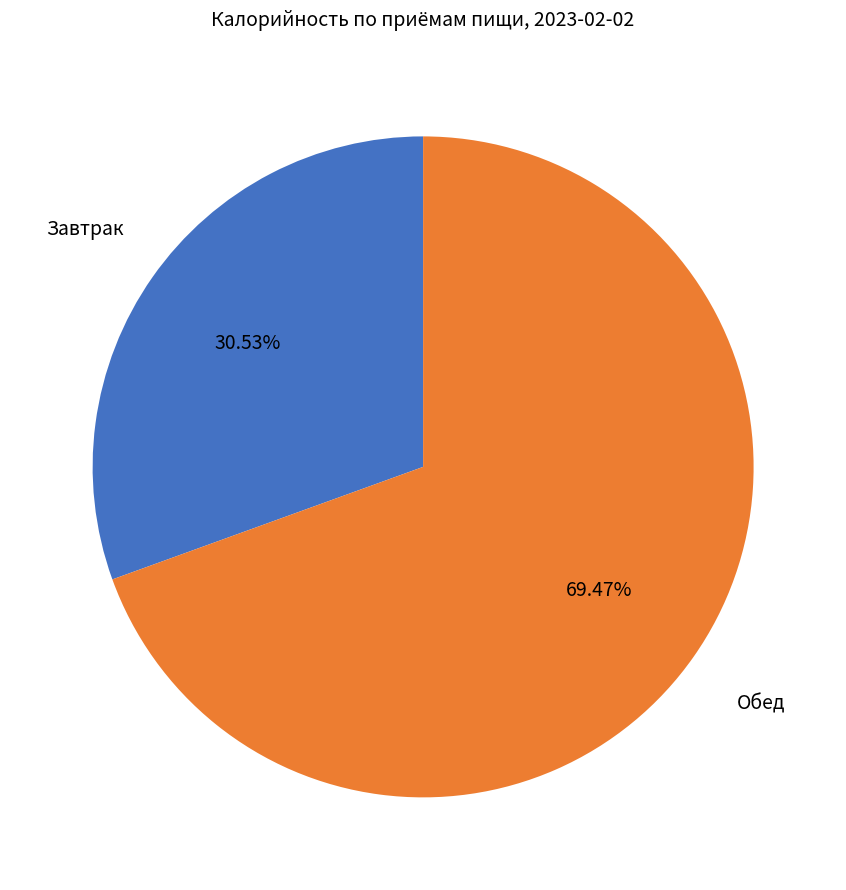

The Обед slice represents 60% of the pie. True or false?

False